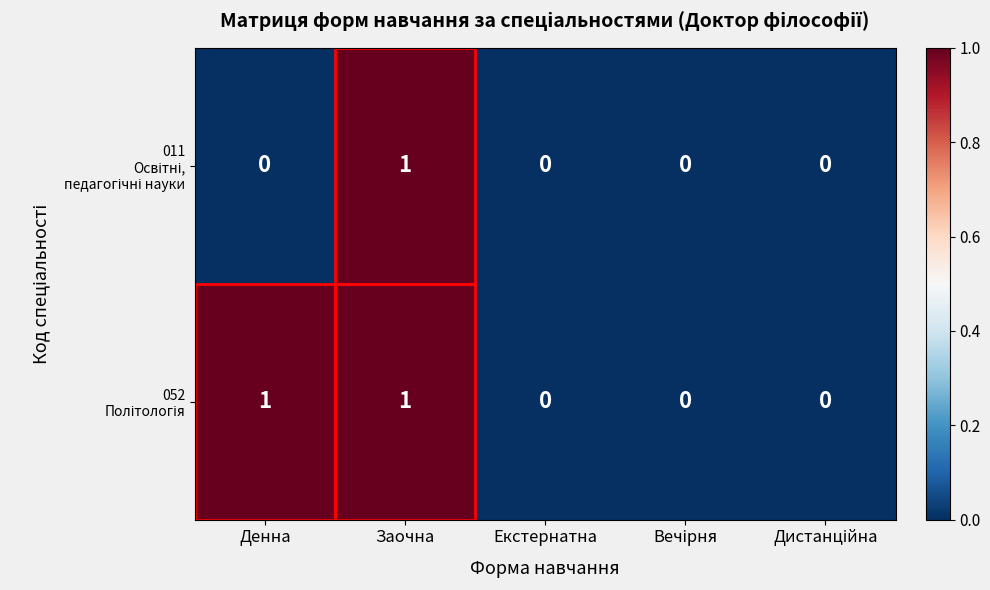

At which category is the sum across all series the highest?

Заочна